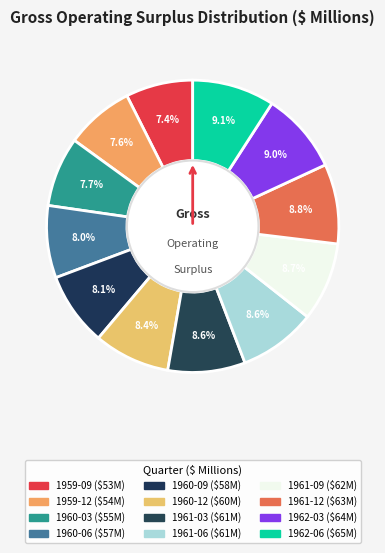

To the nearest percent, what is the average slice percentage?

8%